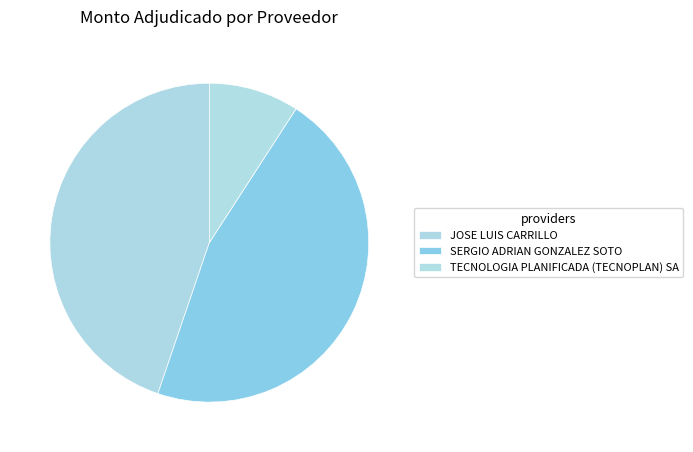

How many segments does this pie chart have?

3